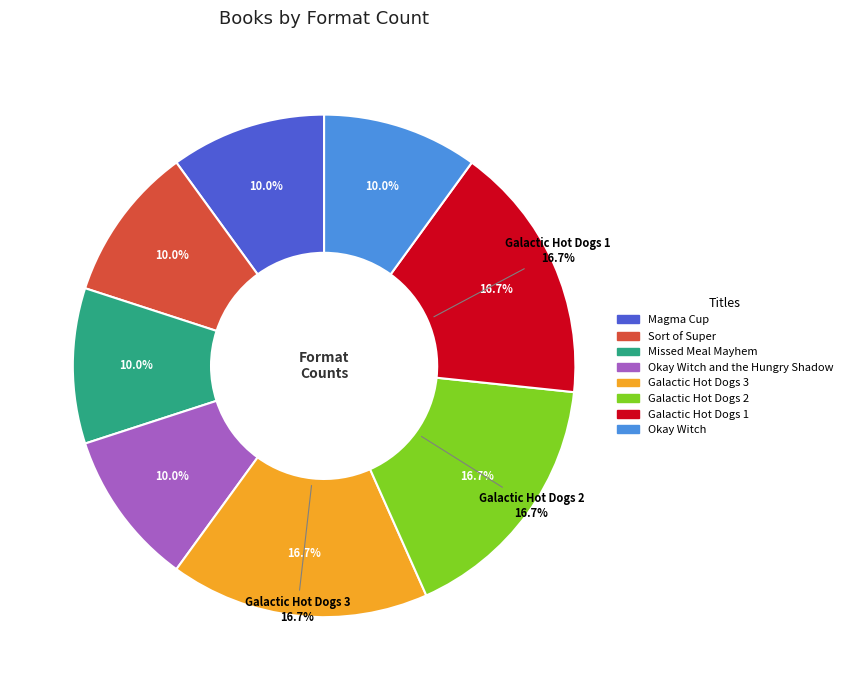

What portion of the pie excludes Galactic Hot Dogs 3?

83.3%